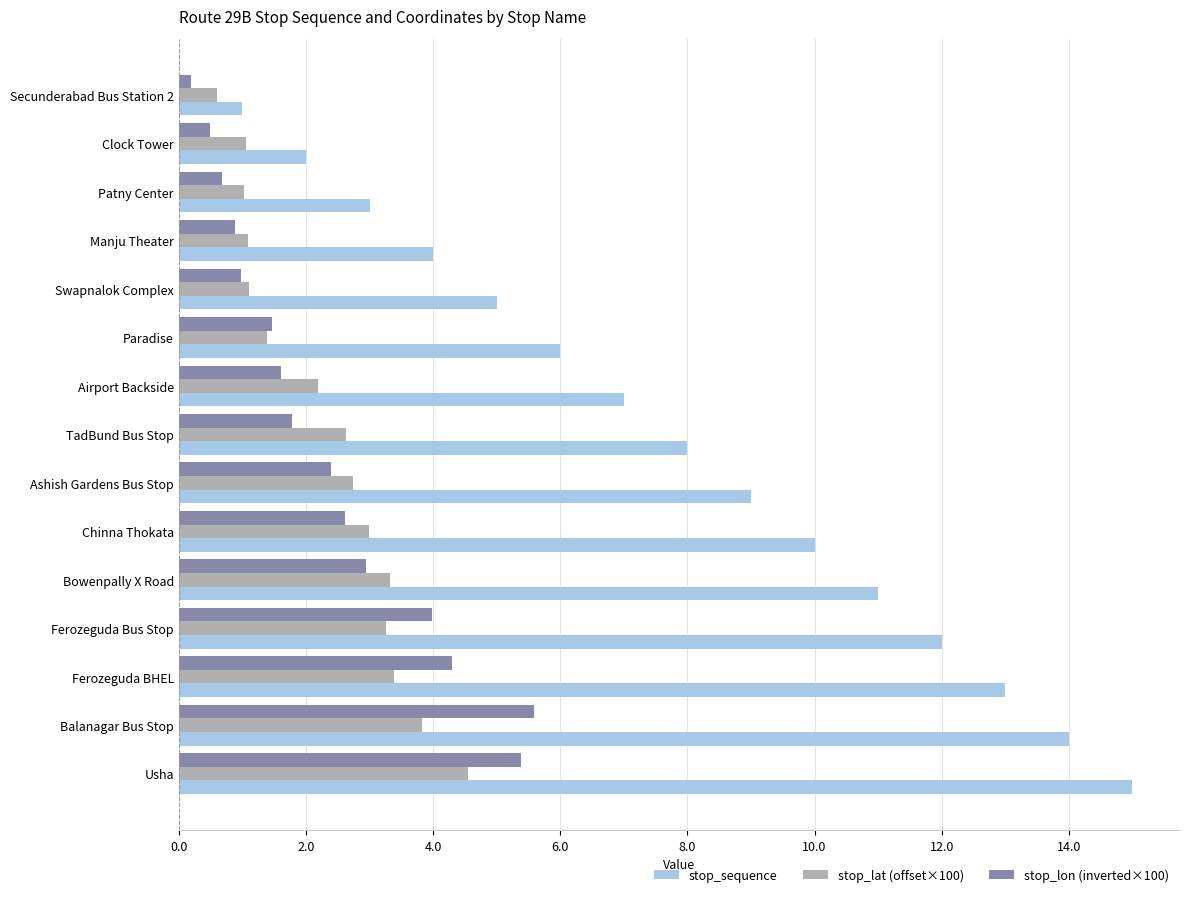

List the series in order of their peak value, highest first.

stop_sequence, stop_lon (inverted×100), stop_lat (offset×100)